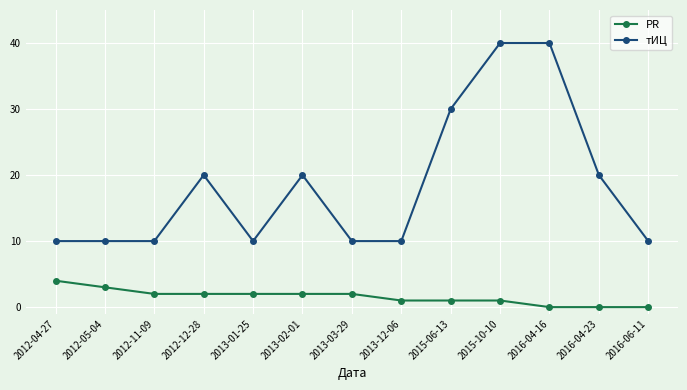

At 2016-04-23, list the series in order from smallest to largest.

PR, тИЦ